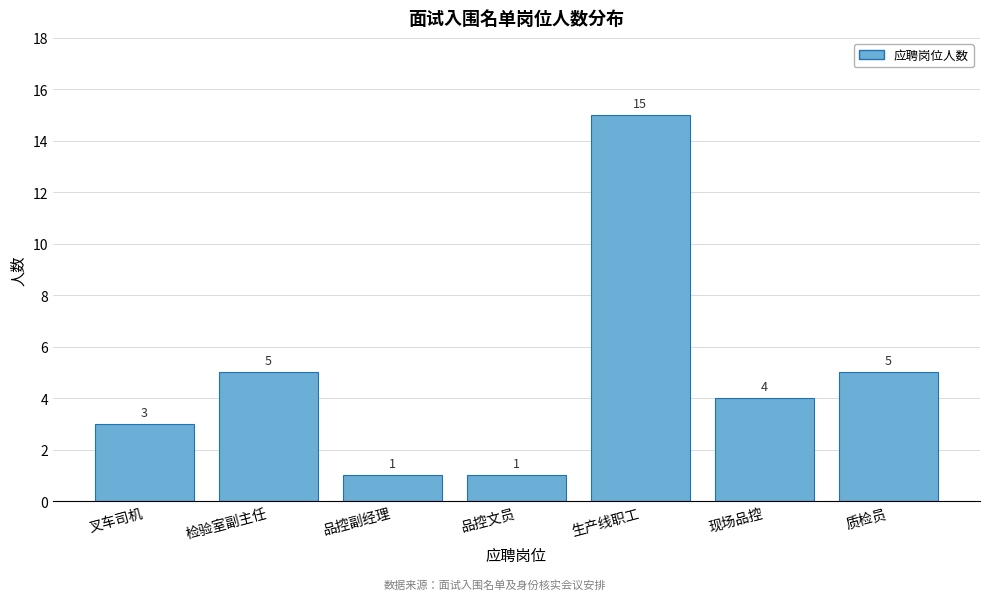

Reading left to right, transcribe all the data shown in this chart.

叉车司机=3	检验室副主任=5	品控副经理=1	品控文员=1	生产线职工=15	现场品控=4	质检员=5